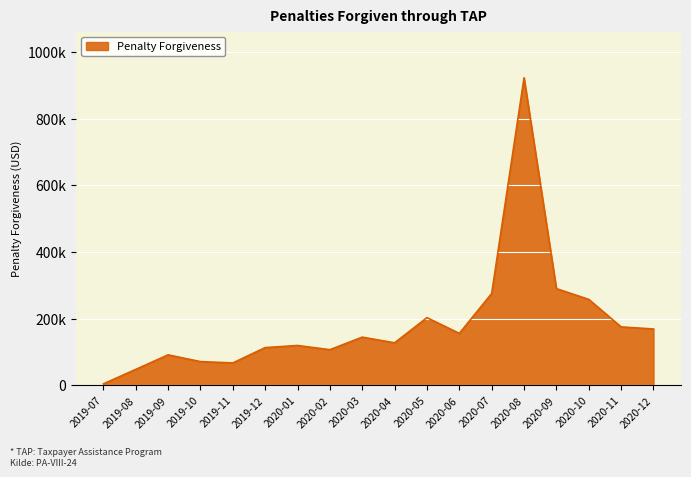

Approximately how many times larger is the value at 2020-12 compared to 2019-08?

3.5